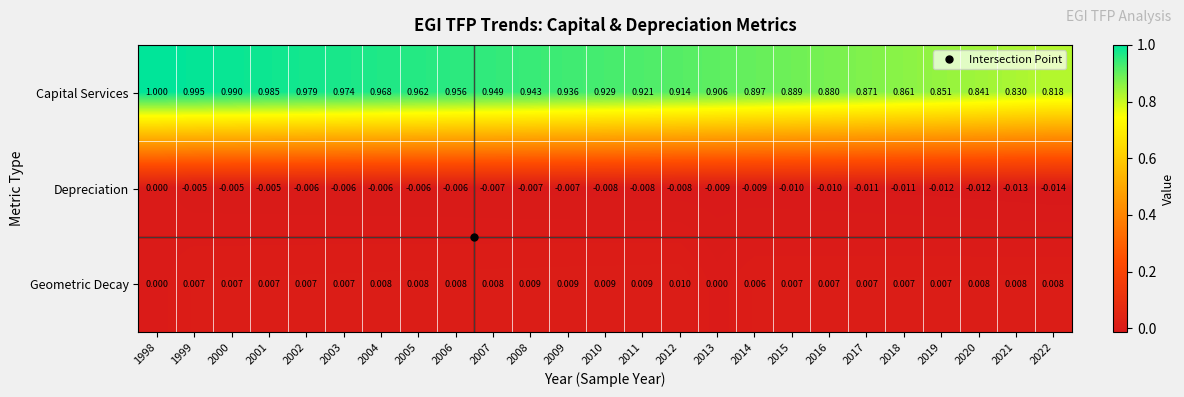

At how many categories does at least one series exceed 0?

25